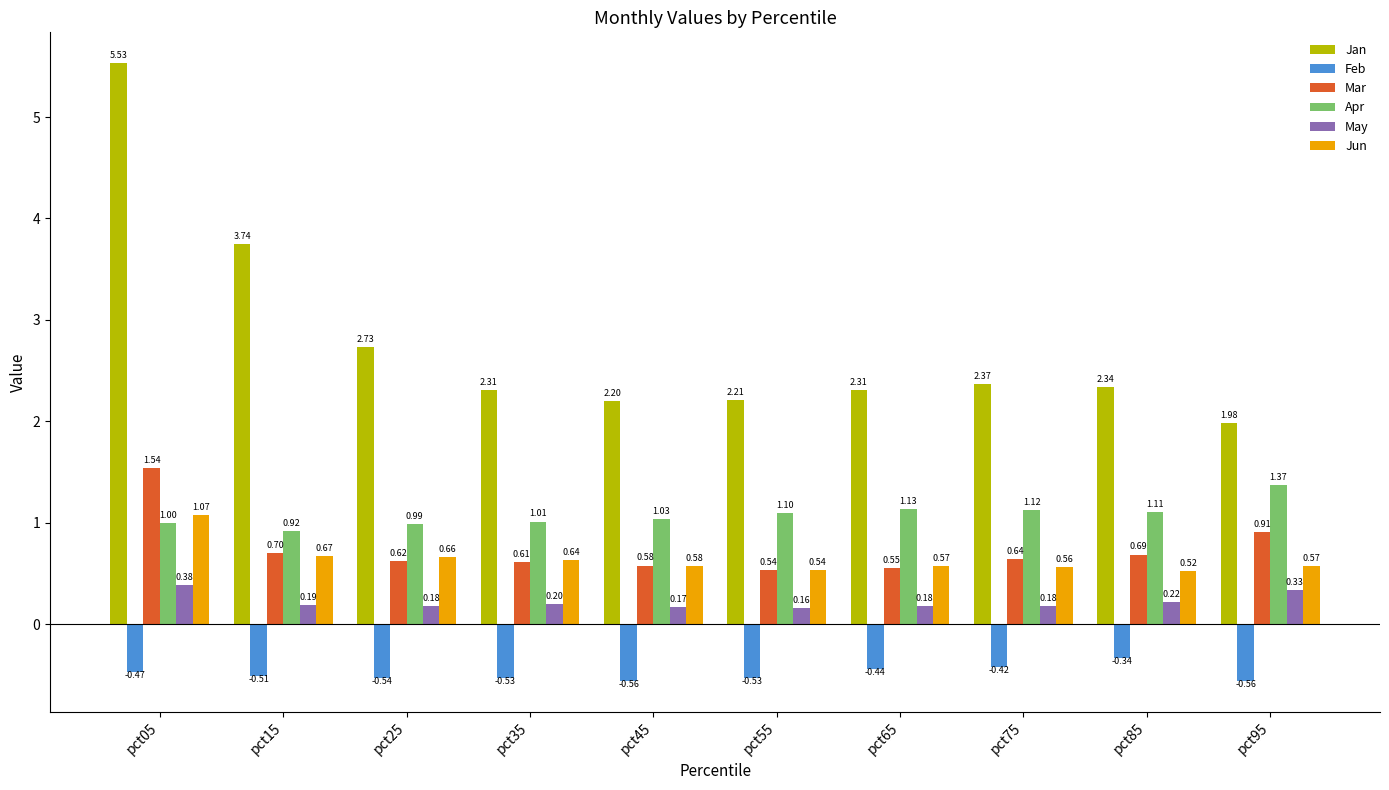

What is the difference between the highest and lowest values at pct05?

6.0